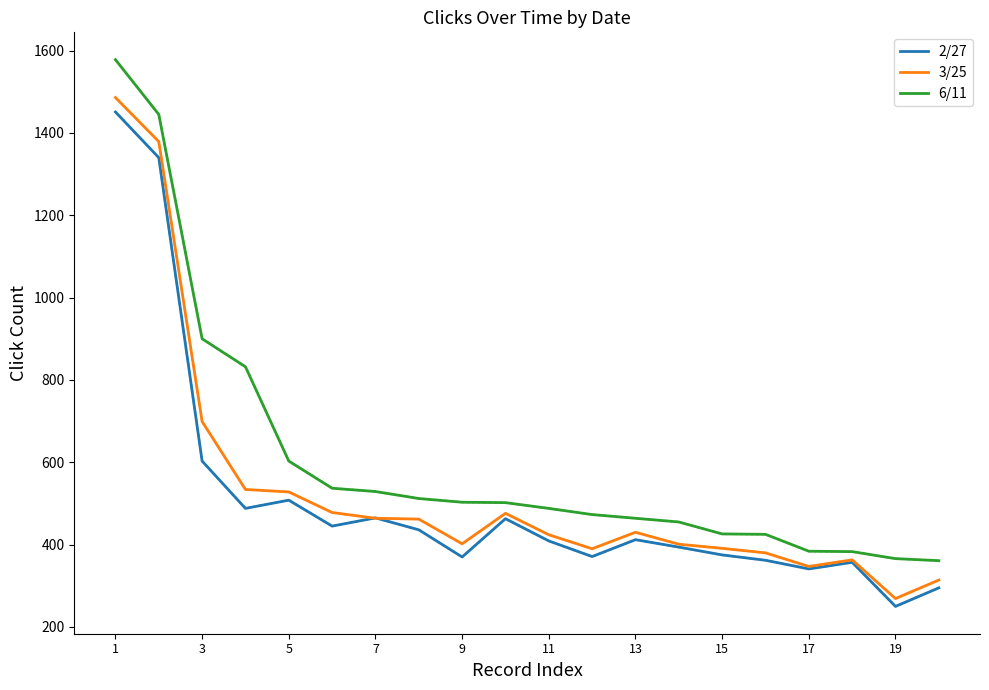

What is the maximum value for 2/27?

1451